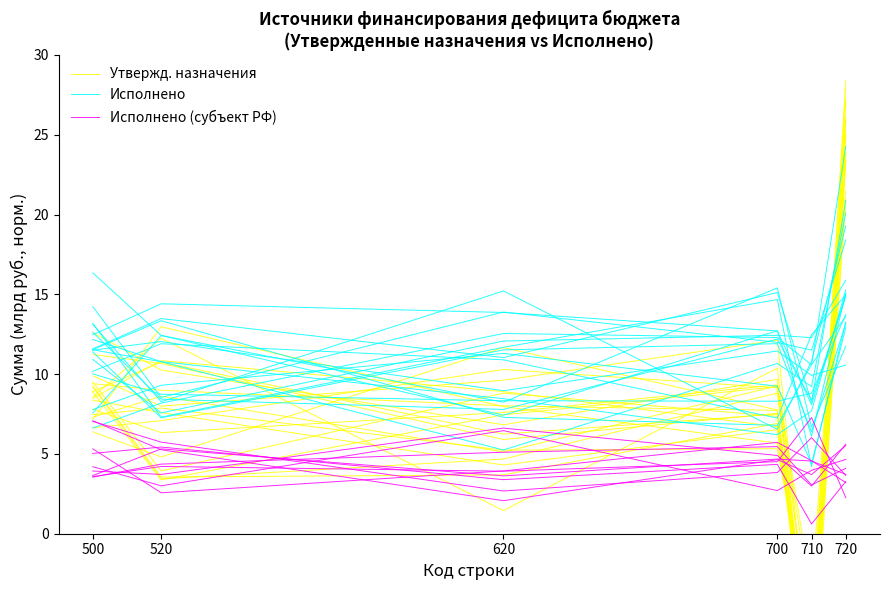

The Утвержд. назначения series shows 24.0 at 720. True or false?

True